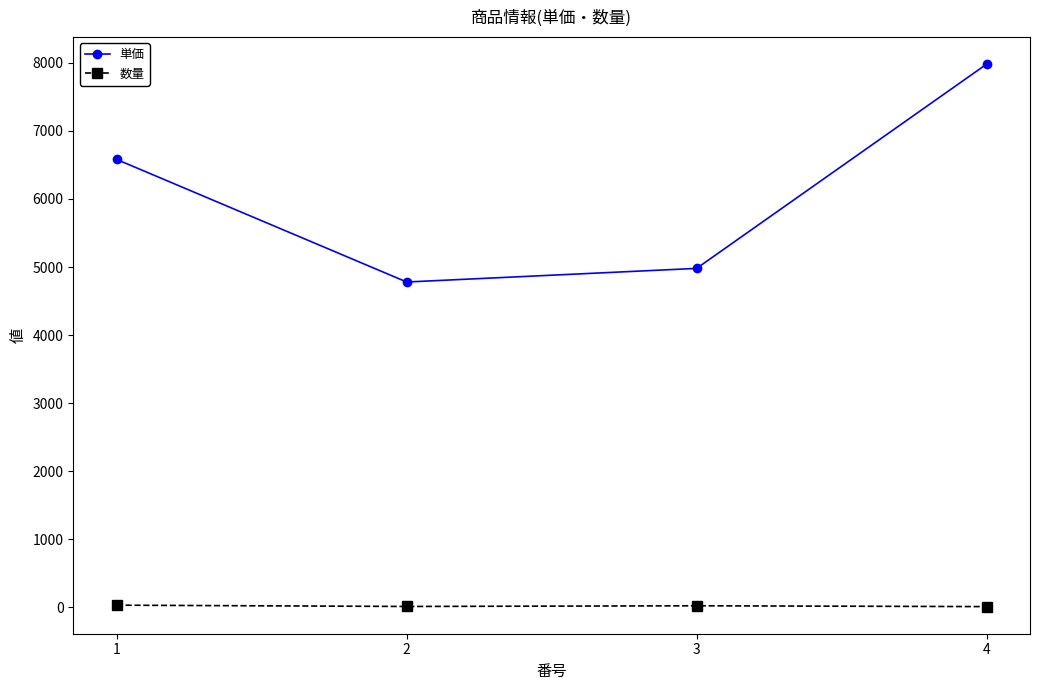

What is the minimum value for 単価?

4780